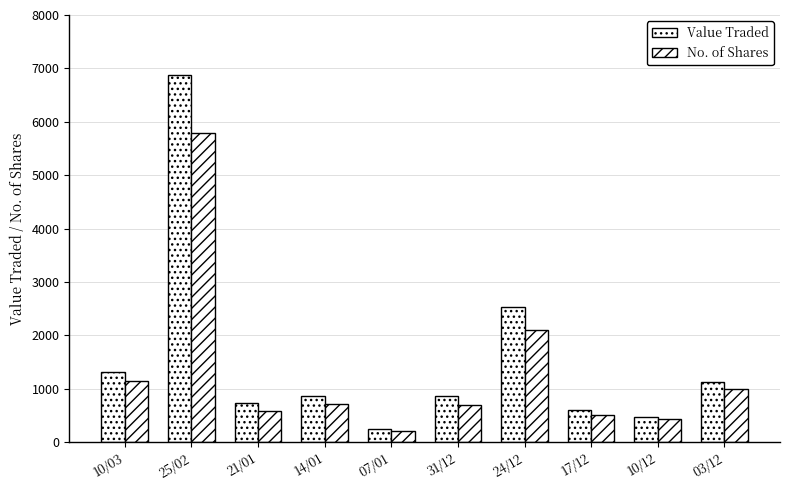

Reading right to left, transcribe all the data shown in this chart.

Value Traded: 03/12=1130	10/12=476	17/12=595	24/12=2523	31/12=863	07/01=244	14/01=858	21/01=737	25/02=6869	10/03=1313
No. of Shares: 03/12=1000	10/12=429	17/12=500	24/12=2100	31/12=700	07/01=200	14/01=715	21/01=585	25/02=5786	10/03=1142